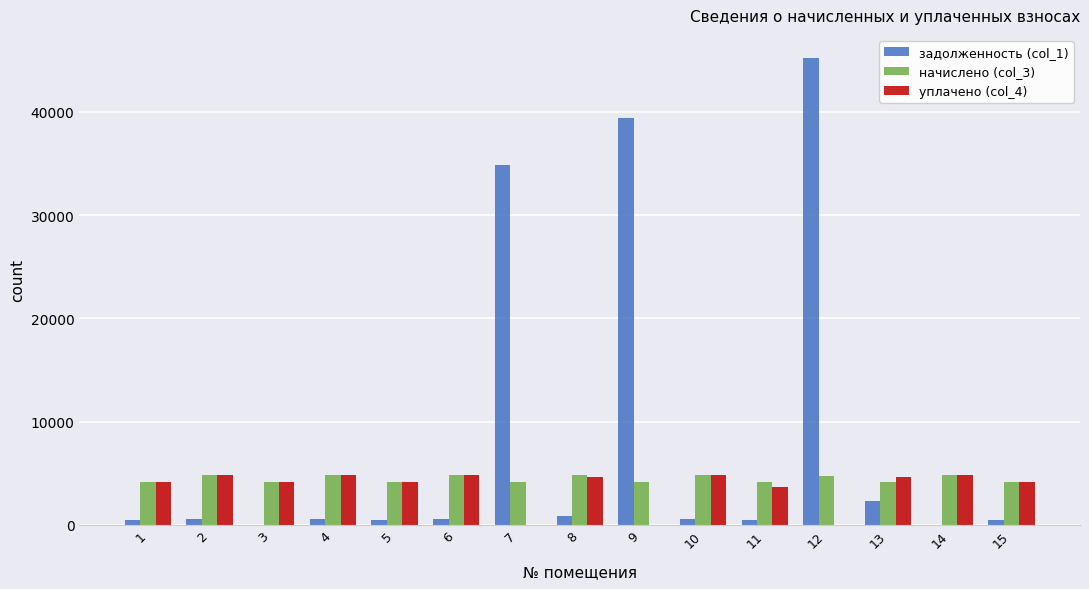

What is the greatest value displayed?

45182.6